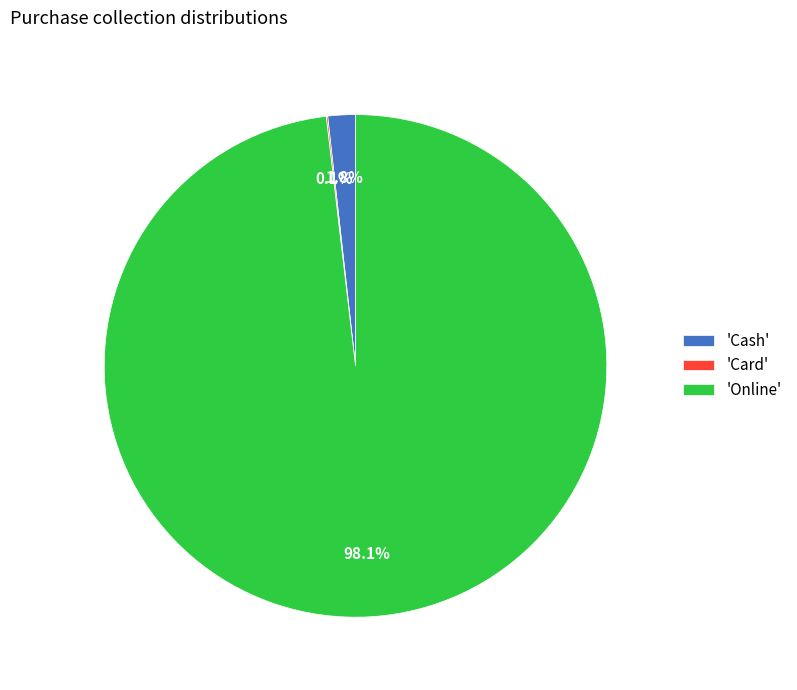

What is the largest slice in the pie chart?

'Online'